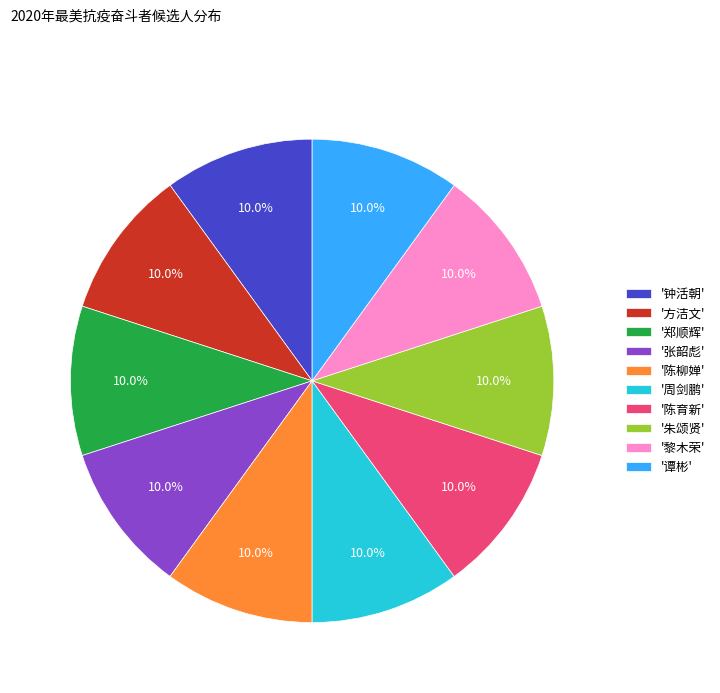

How many slices are in this pie chart?

10